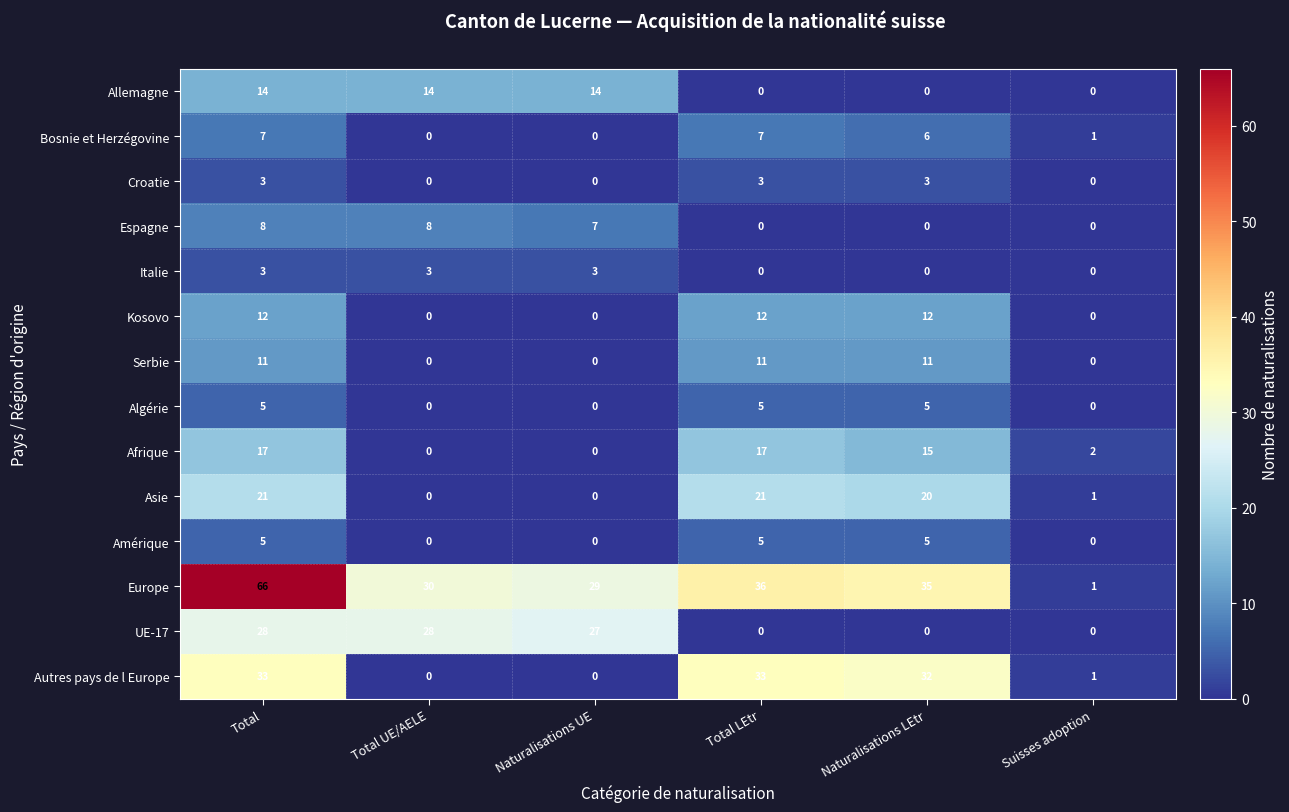

What is the sum of all Serbie values?

33